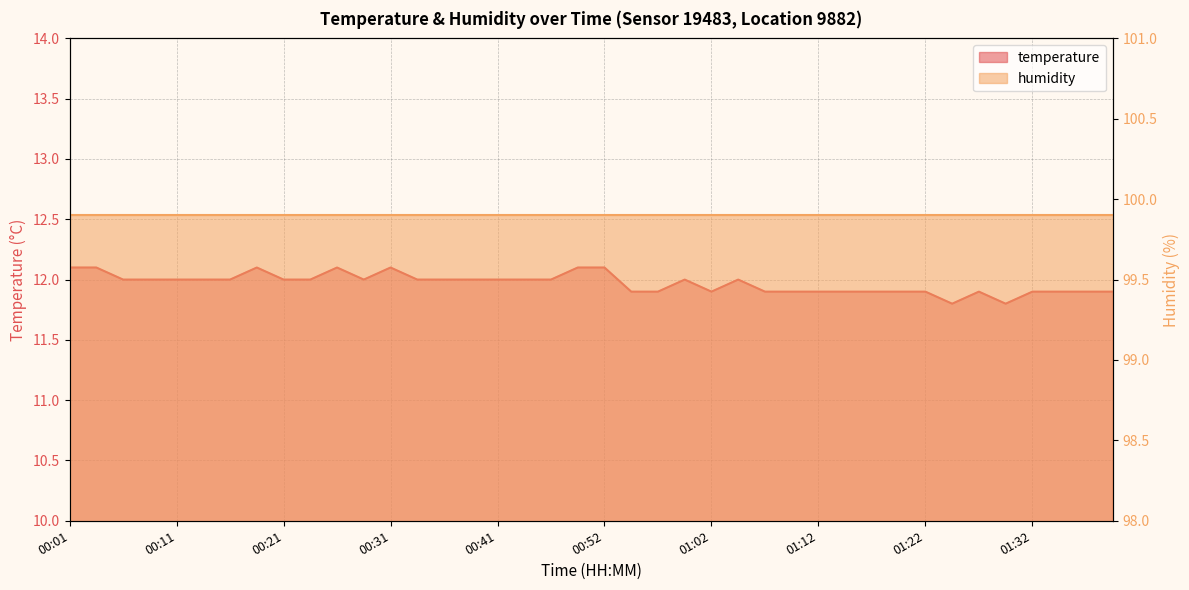

Is it true that the value at 01:25 is 11.8?

True